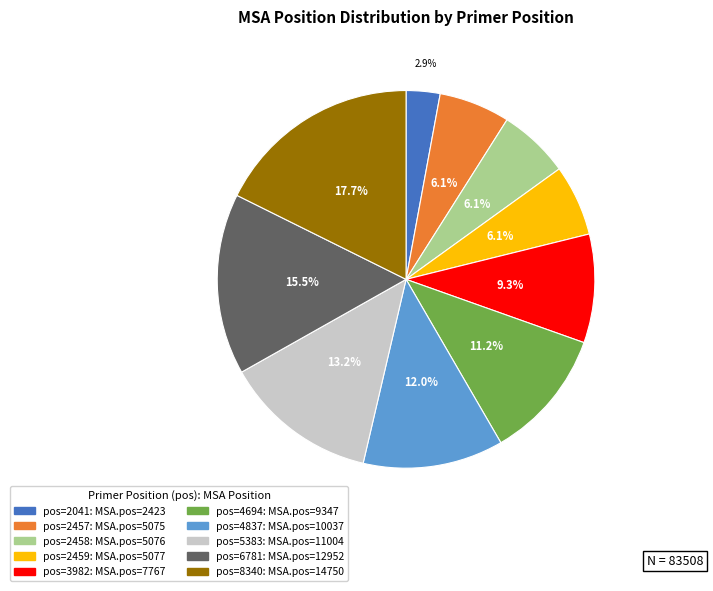

Is there any slice that represents more than half of the pie?

No